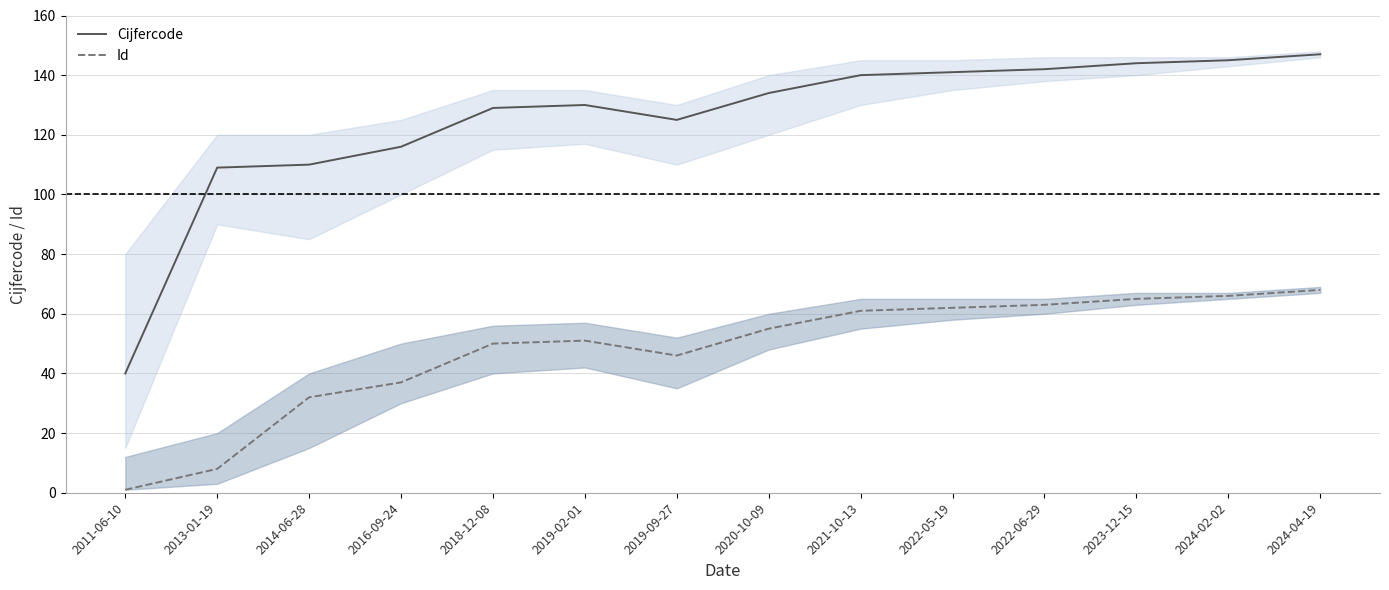

Where is the first local maximum for Cijfercode?

2019-02-01